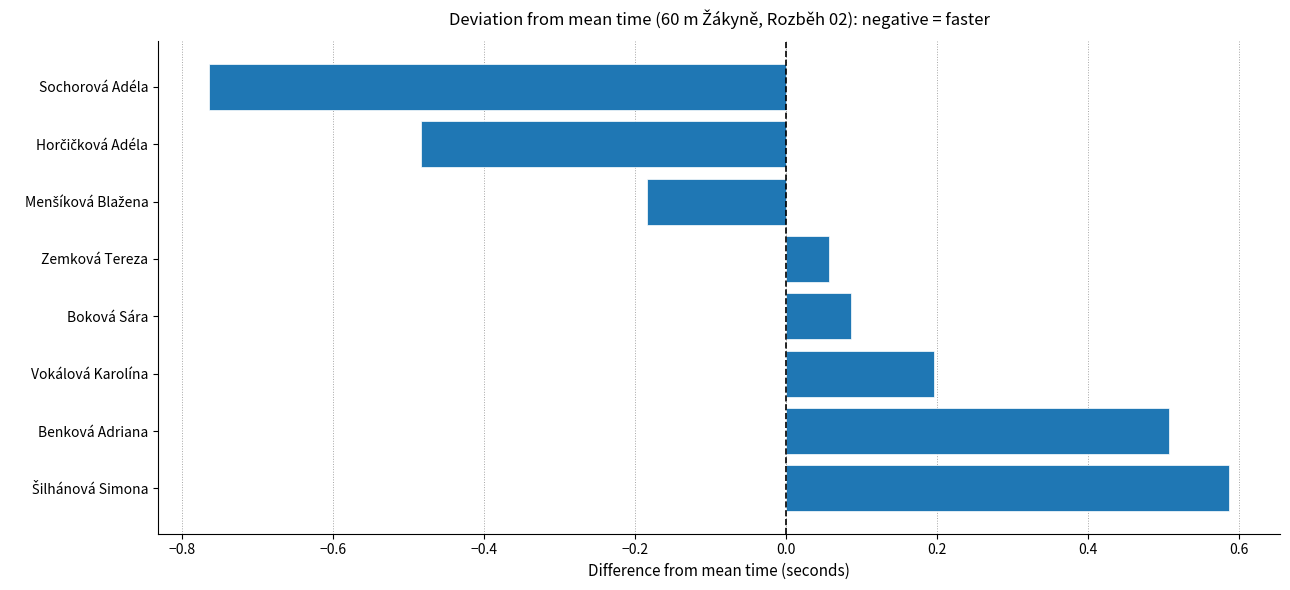

Are the bars horizontal?

Yes